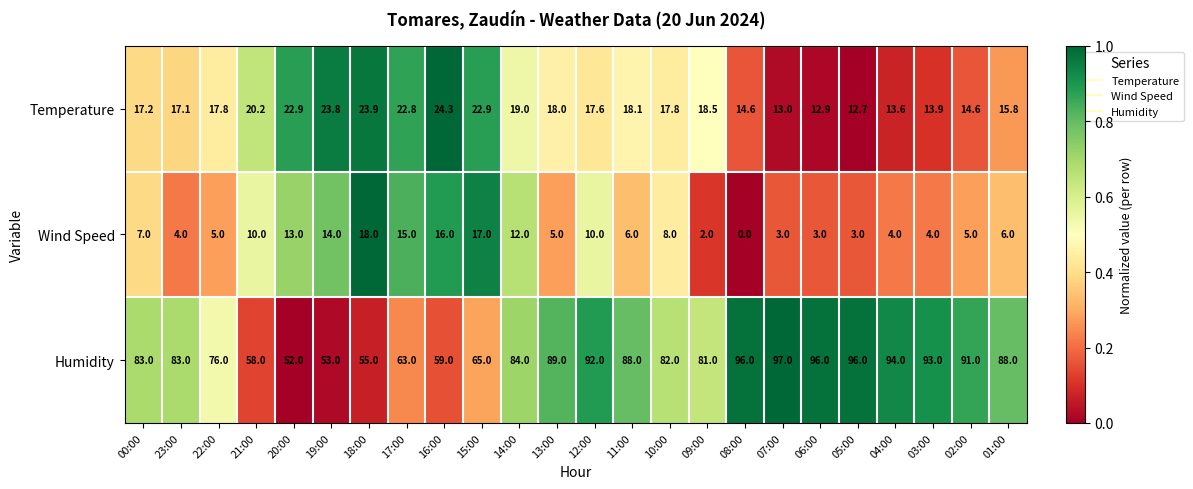

What is the sum of all Humidity values?

1914.0